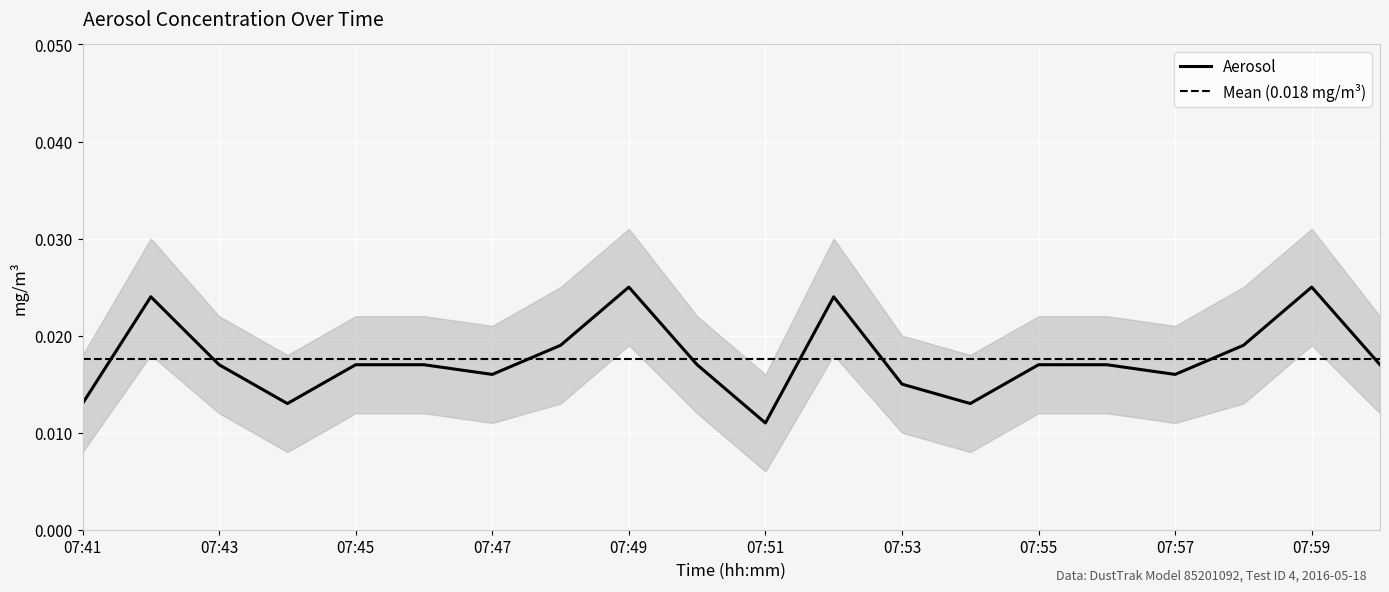

Rank the categories by value from highest to lowest.

07:49, 07:59, 07:42, 07:52, 07:48, 07:58, 07:43, 07:45, 07:46, 07:50, 07:55, 07:56, 08:00, 07:47, 07:57, 07:53, 07:41, 07:44, 07:54, 07:51